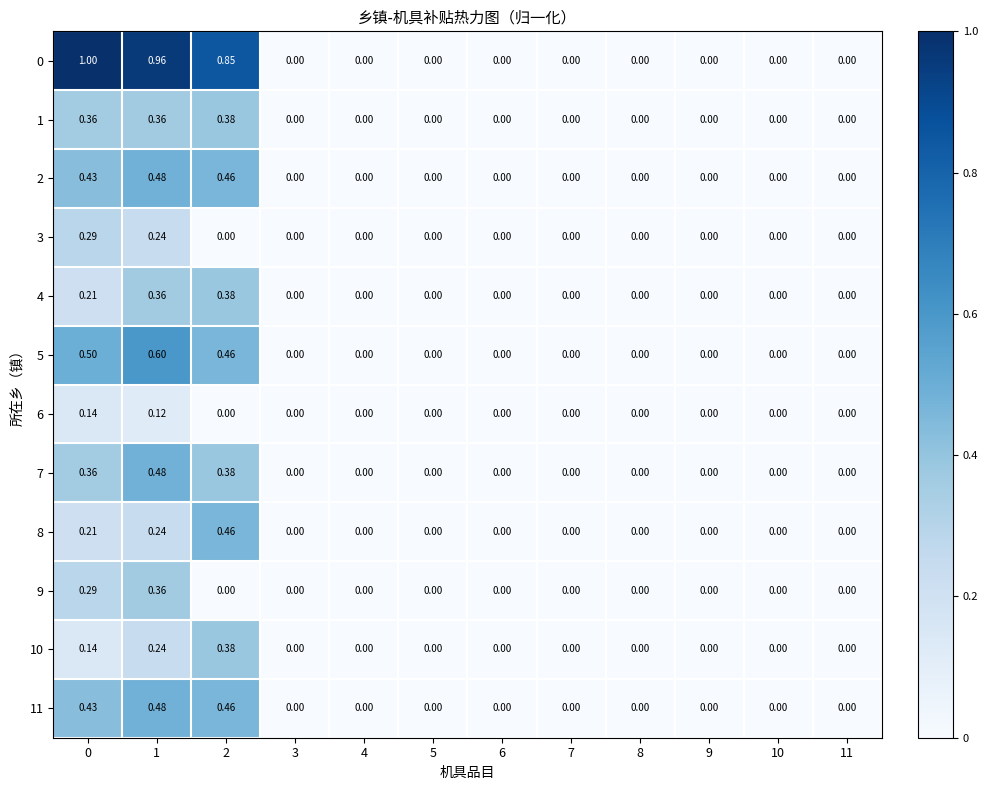

How many data points does each series have?

12